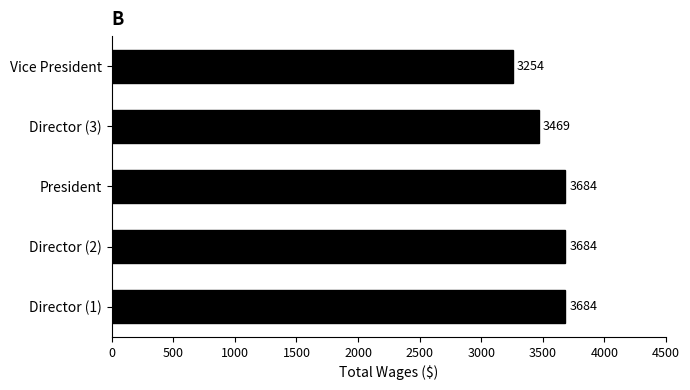

Which has a higher value, Vice President or President?

President